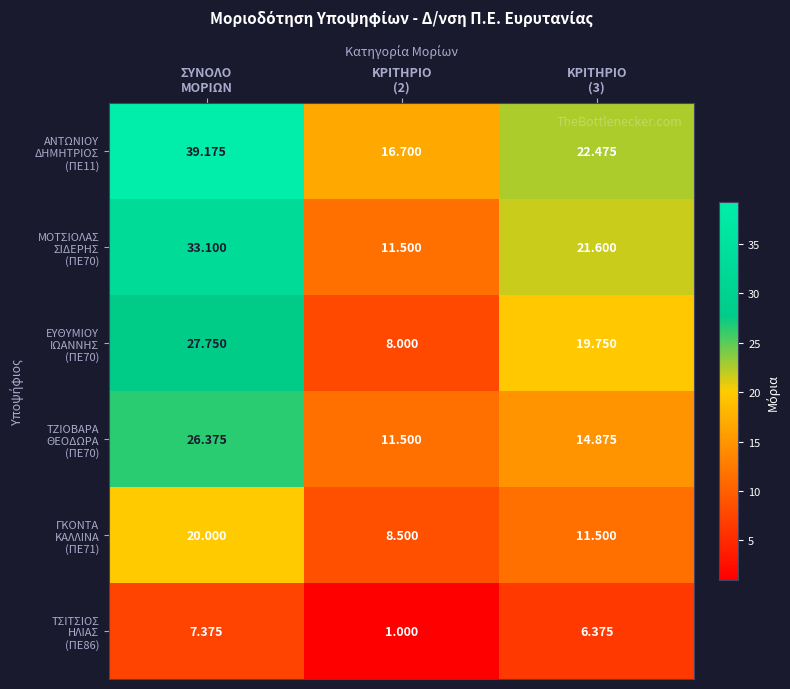

How many categories are shown in the chart?

3